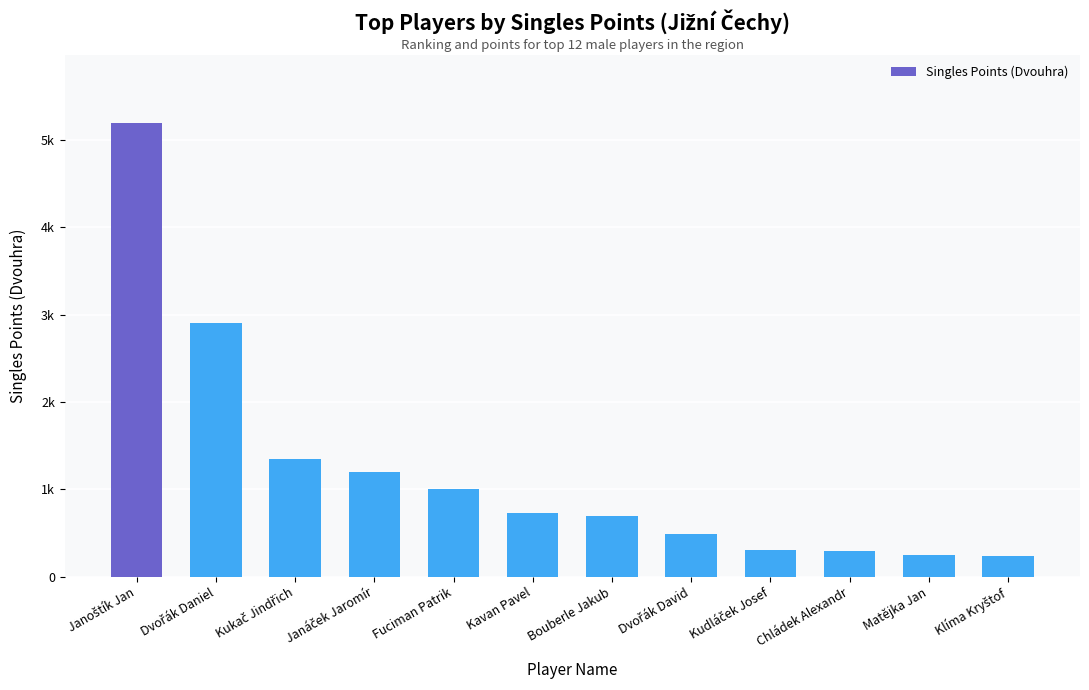

Reading right to left, extract all data points from this chart.

Klíma Kryštof=240	Matějka Jan=250	Chládek Alexandr=295	Kudláček Josef=298	Dvořák David=485	Bouberle Jakub=695	Kavan Pavel=725	Fuciman Patrik=1000	Janáček Jaromír=1200	Kukač Jindřich=1350	Dvořák Daniel=2900	Janoštík Jan=5200